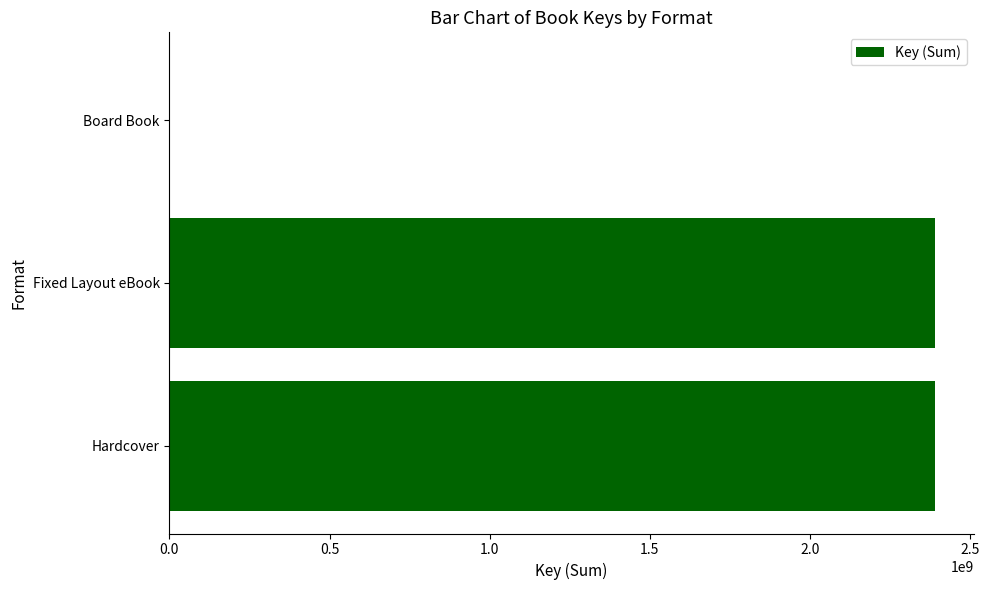

What is the maximum value shown in the chart?

2390809828